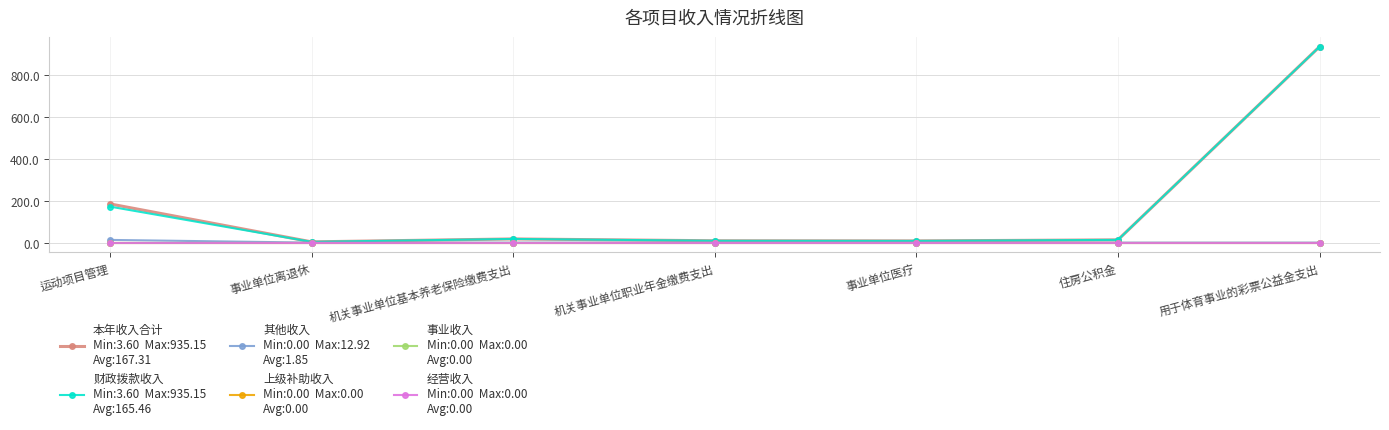

What is the difference between the highest and lowest values at 机关事业单位职业年金缴费支出?

8.8